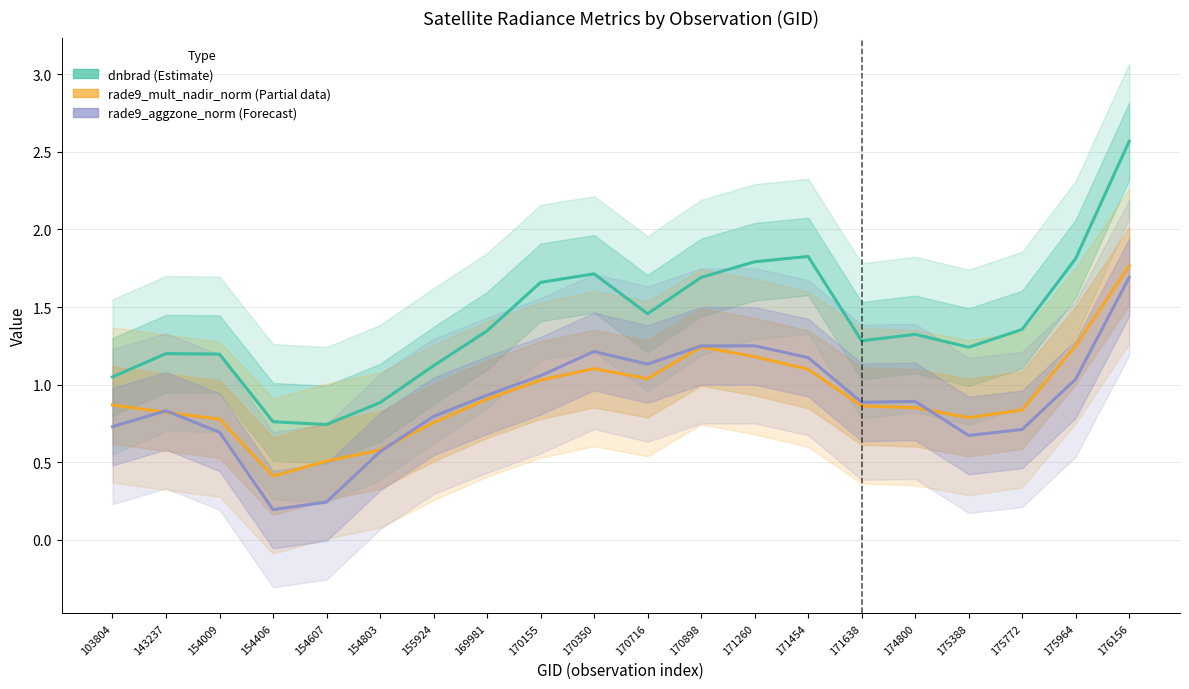

What is the sum of the dnbrad (Estimate) values at 175964 and 170350?

3.5